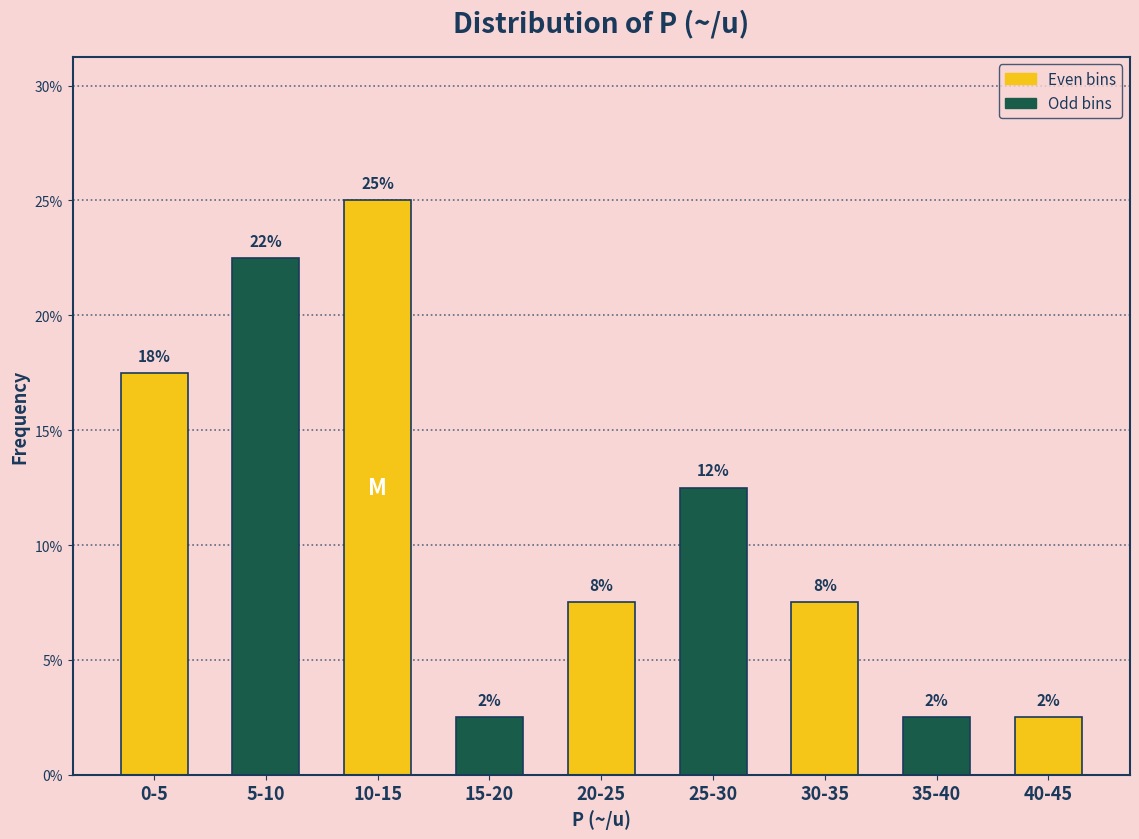

Are the bars horizontal?

No